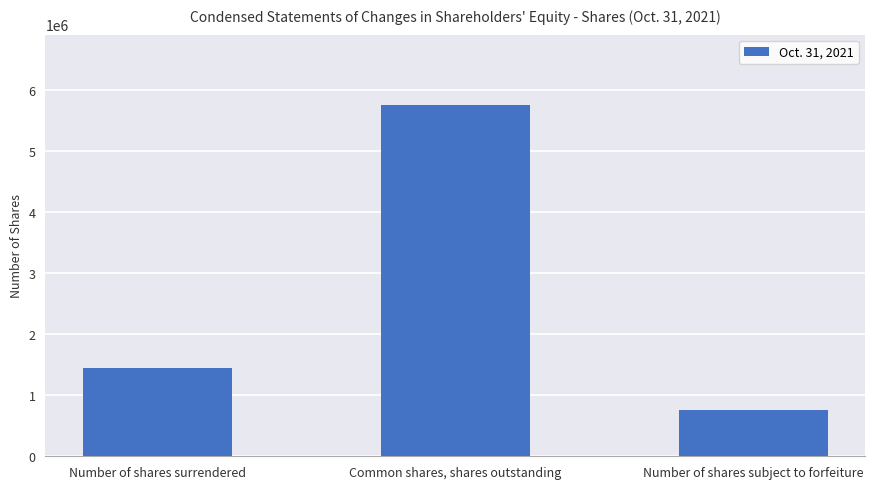

What is the label of the 3rd bar from the right?

Number of shares surrendered